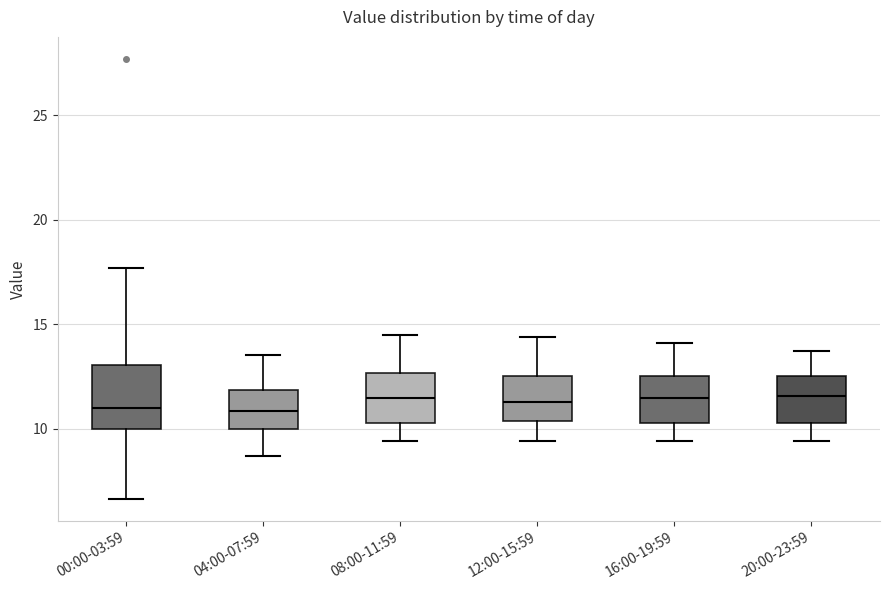

Reading left to right, transcribe this box plot: for each box, give where its median line is, the range the box spans, and where its two whiskers end, as read against the y-axis. The values are not printed on the chart, so give them approximately, as read against the axis.

00:00-03:59: median 11.0, box 10.0 to 13.0, whiskers 6.5 to 17.5
04:00-07:59: median 11.0, box 10.0 to 12.0, whiskers 8.5 to 13.5
08:00-11:59: median 11.5, box 10.5 to 12.5, whiskers 9.5 to 14.5
12:00-15:59: median 11.5, box 10.5 to 12.5, whiskers 9.5 to 14.5
16:00-19:59: median 11.5, box 10.5 to 12.5, whiskers 9.5 to 14.0
20:00-23:59: median 11.5, box 10.5 to 12.5, whiskers 9.5 to 13.5